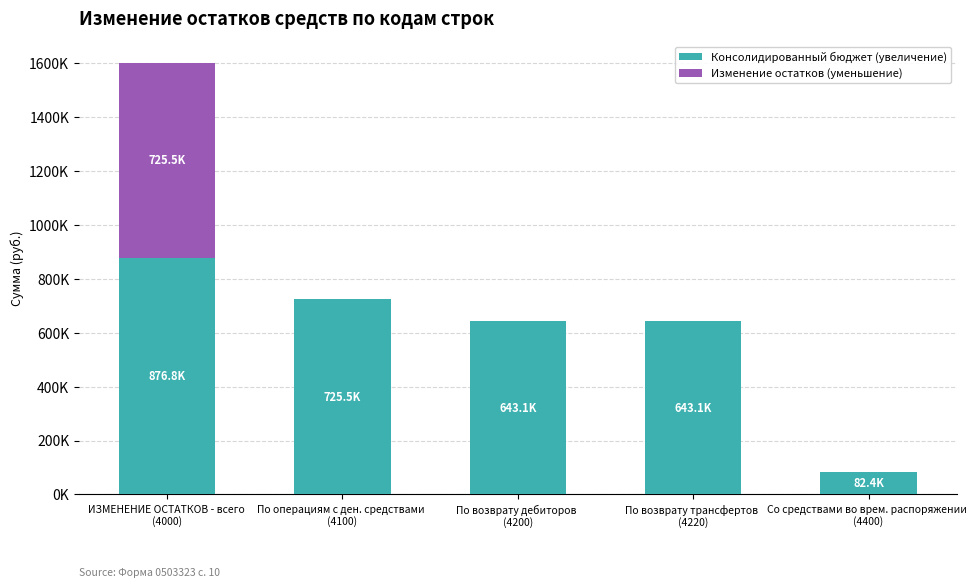

At which category is the sum across all series the highest?

ИЗМЕНЕНИЕ ОСТАТКОВ - всего 
(4000)